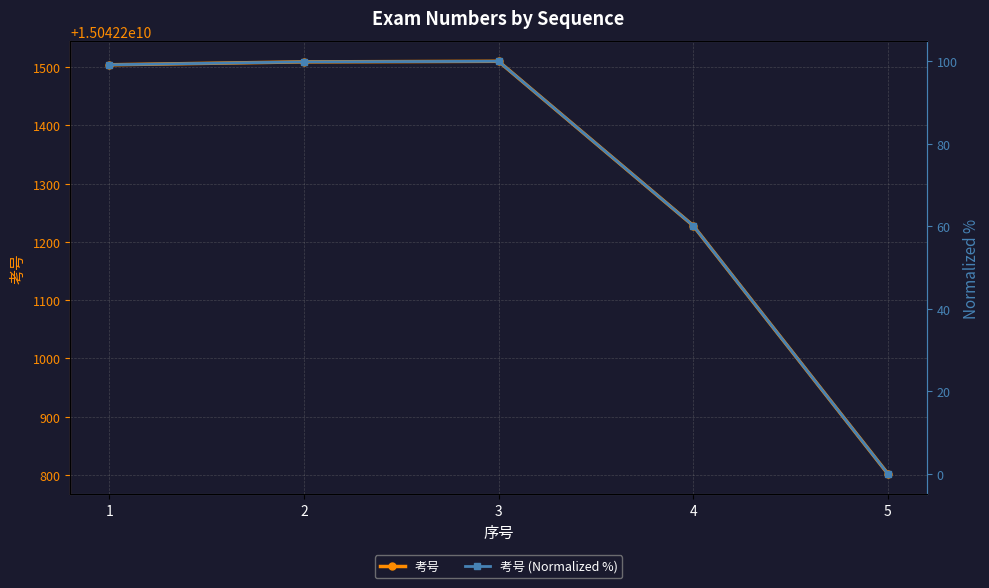

True or false: 考号 (Normalized %) and 考号 intersect in this chart.

False